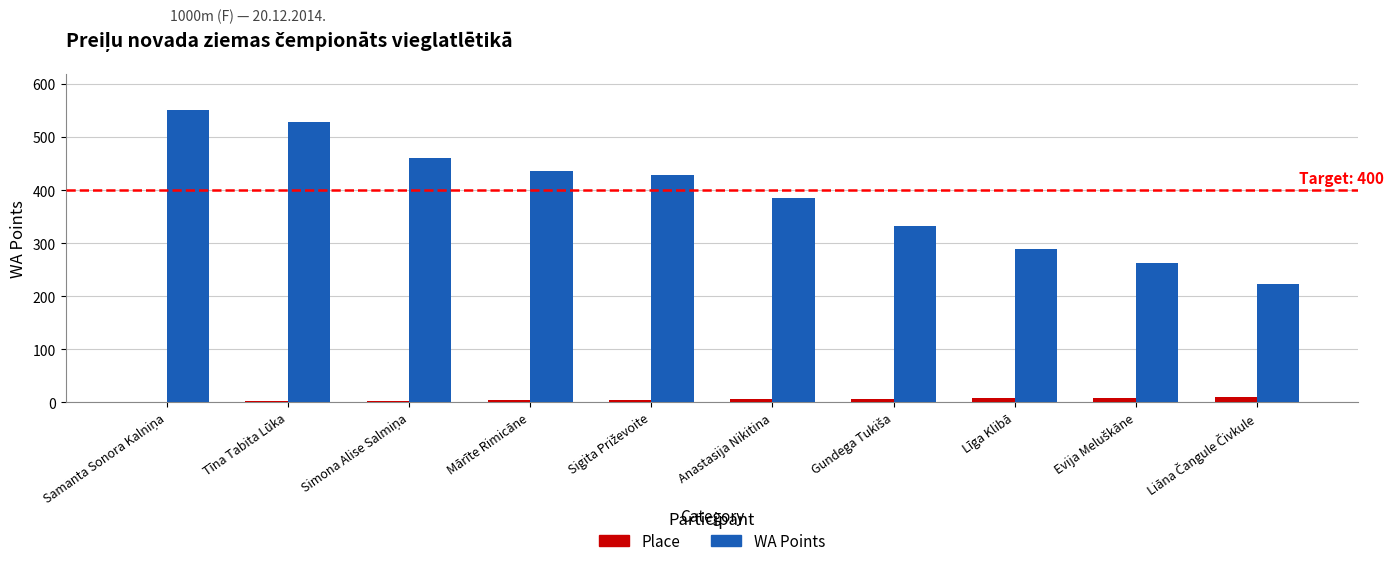

Which series changed the most between Tīna Tabita Lūka and Anastasija Nikitina?

WA Points